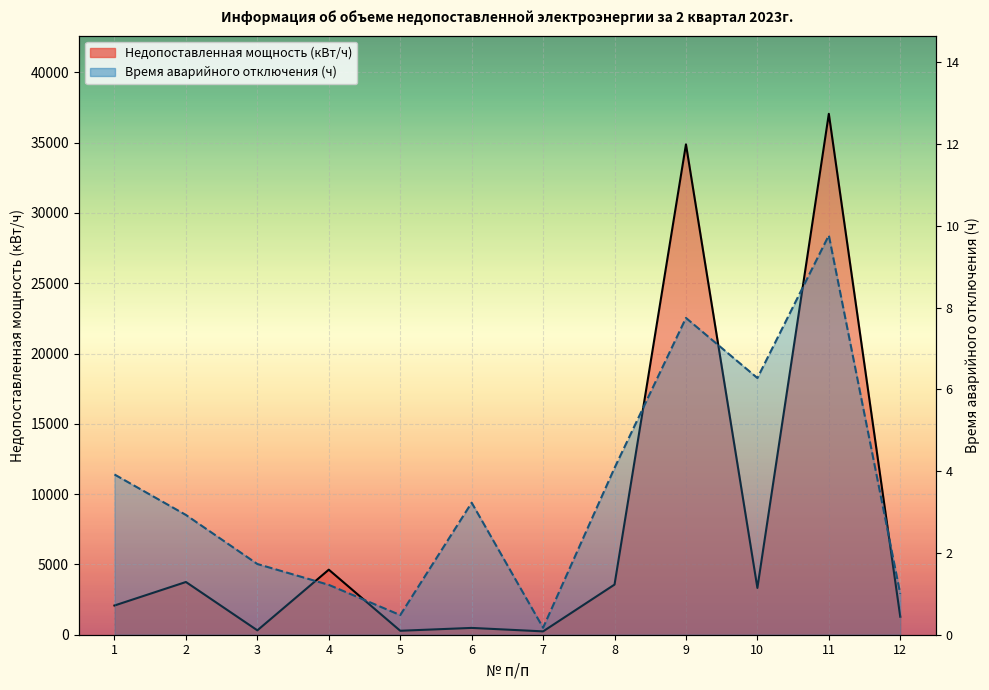

Reading left to right, list all the values displayed in this chart.

Недопоставленная мощность (кВт/ч): 2077.6	3750.4	311.4	4626.2	281.3	484.5	238.0	3565.9	34875.0	3328.4	37047.8	1280.0
Время аварийного отключения (ч): 3.9	2.9	1.7	1.2	0.5	3.2	0.2	4.1	7.8	6.3	9.8	1.0